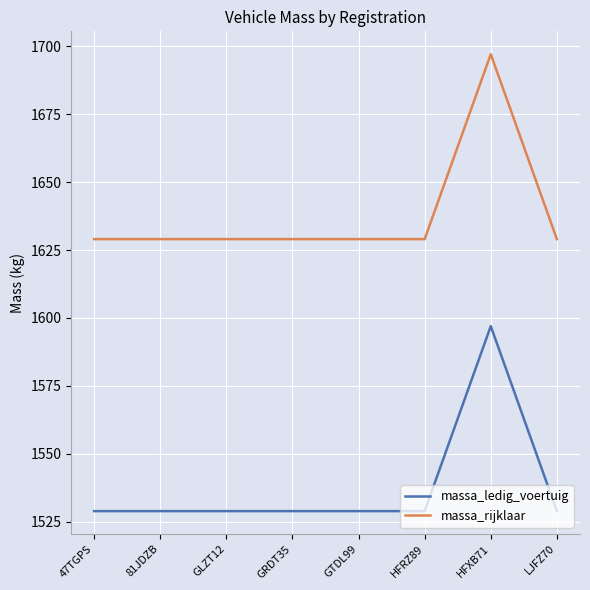

Which series has the largest total across all categories?

massa_rijklaar